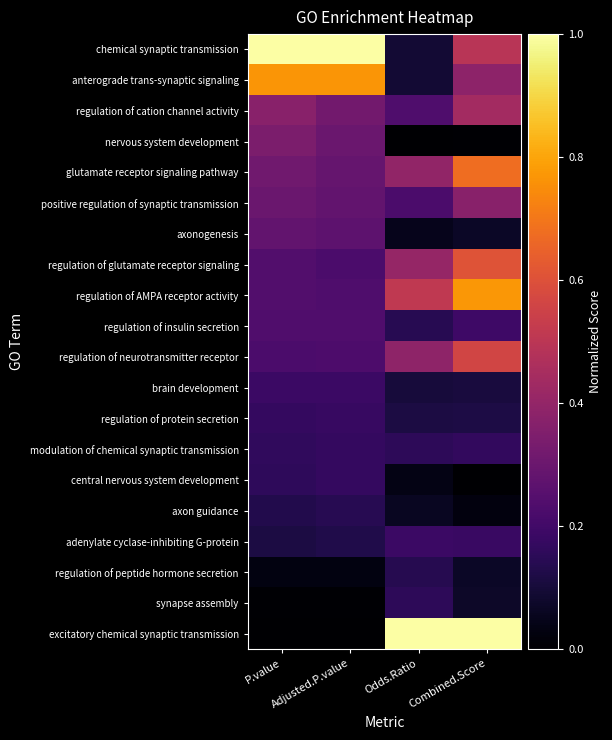

Which category has the highest value across all series?

Combined.Score